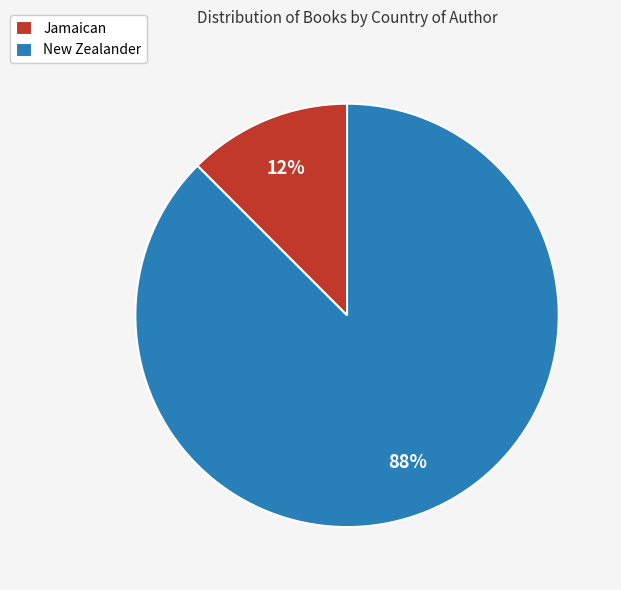

Is there any slice that represents more than half of the pie?

Yes